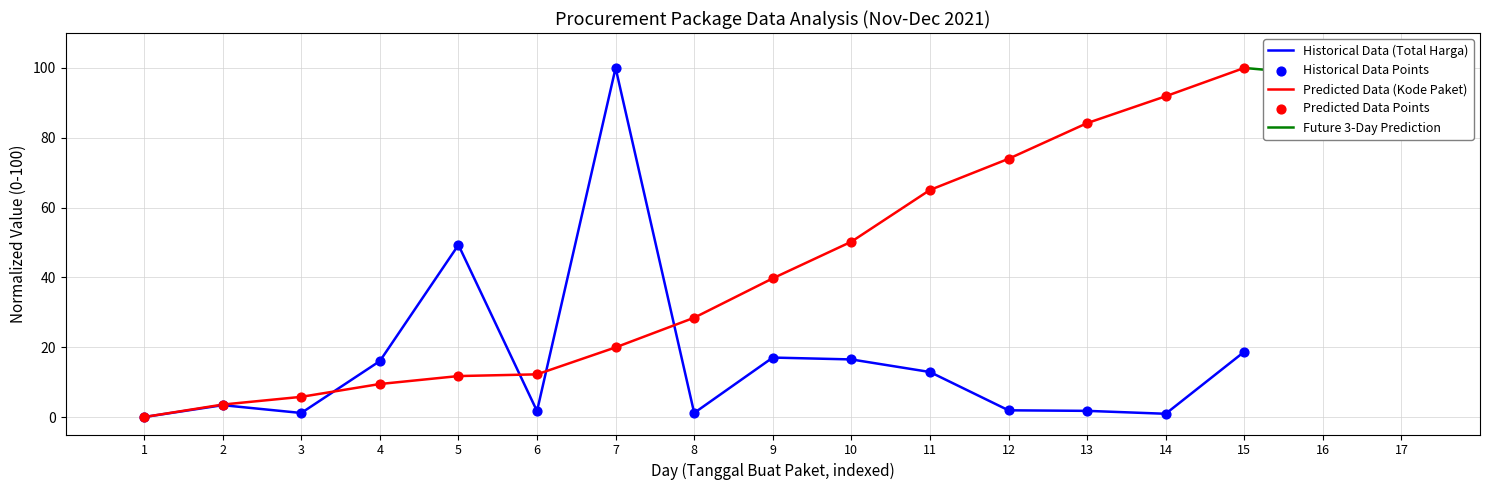

Is the value of Predicted Data (Kode Paket) at 15 greater than the value of Historical Data (Total Harga) at 3?

Yes